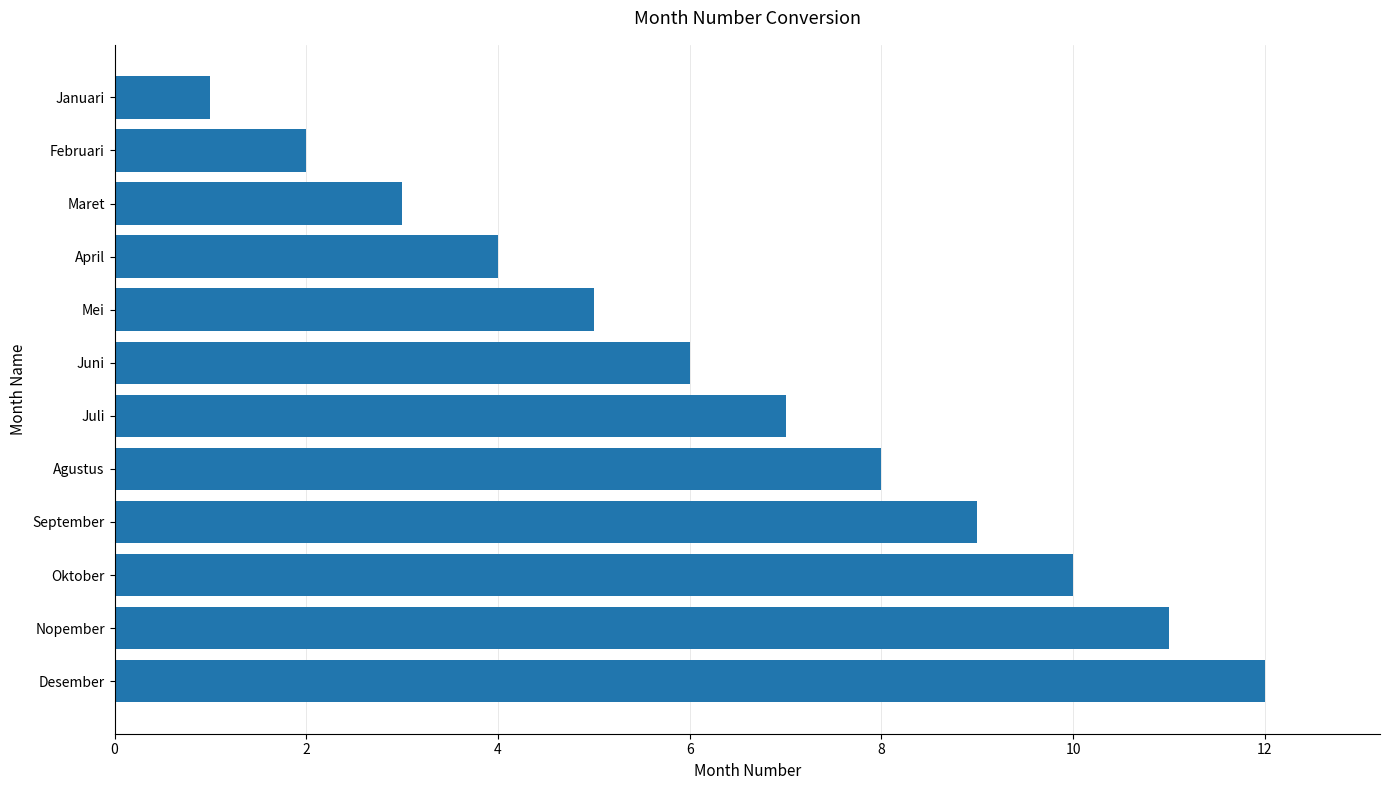

Count the number of categories in the chart.

12